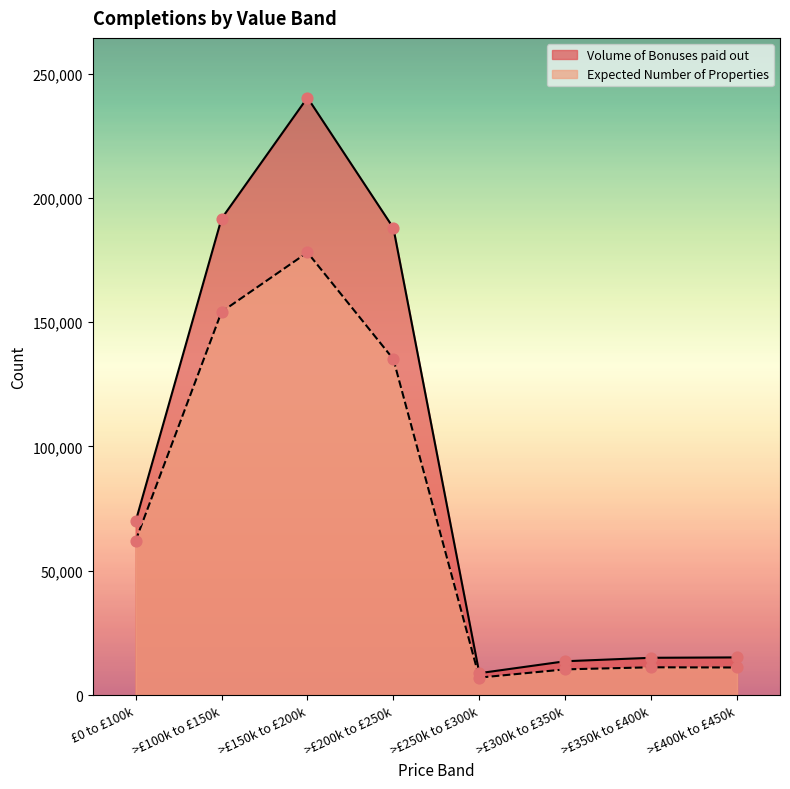

Which series contains the lowest Y value?

Expected Number of Properties